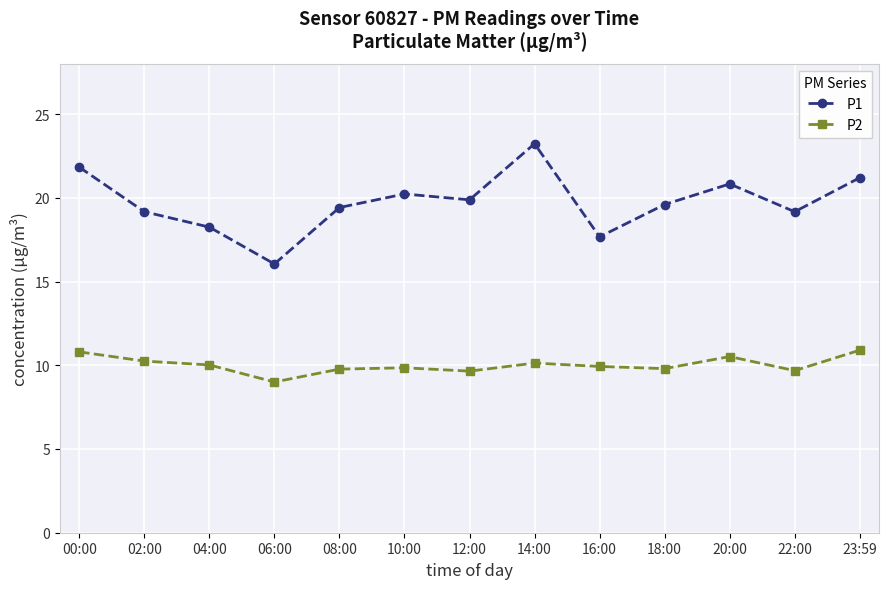

Rank the series by their maximum value, from highest to lowest.

P1, P2